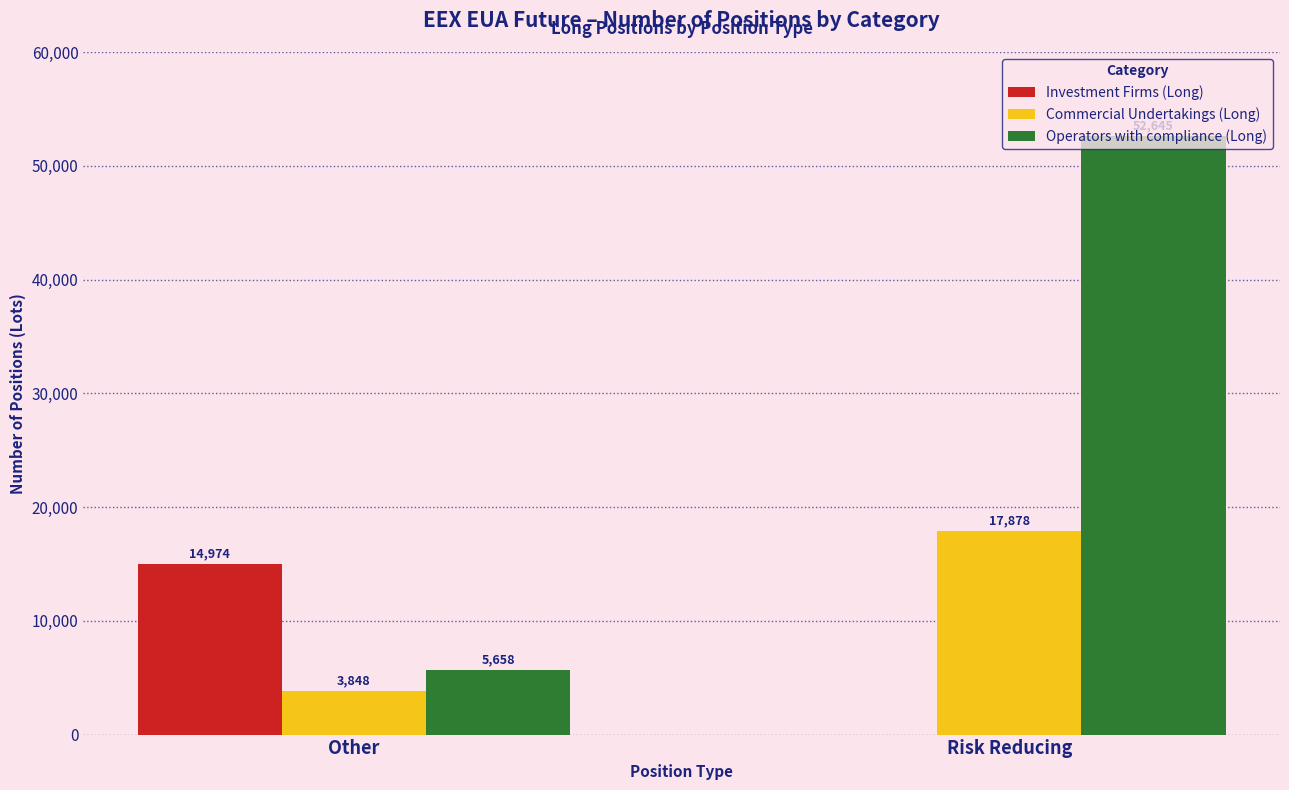

What are all the series names shown in the legend?

Investment Firms (Long), Commercial Undertakings (Long), Operators with compliance (Long)